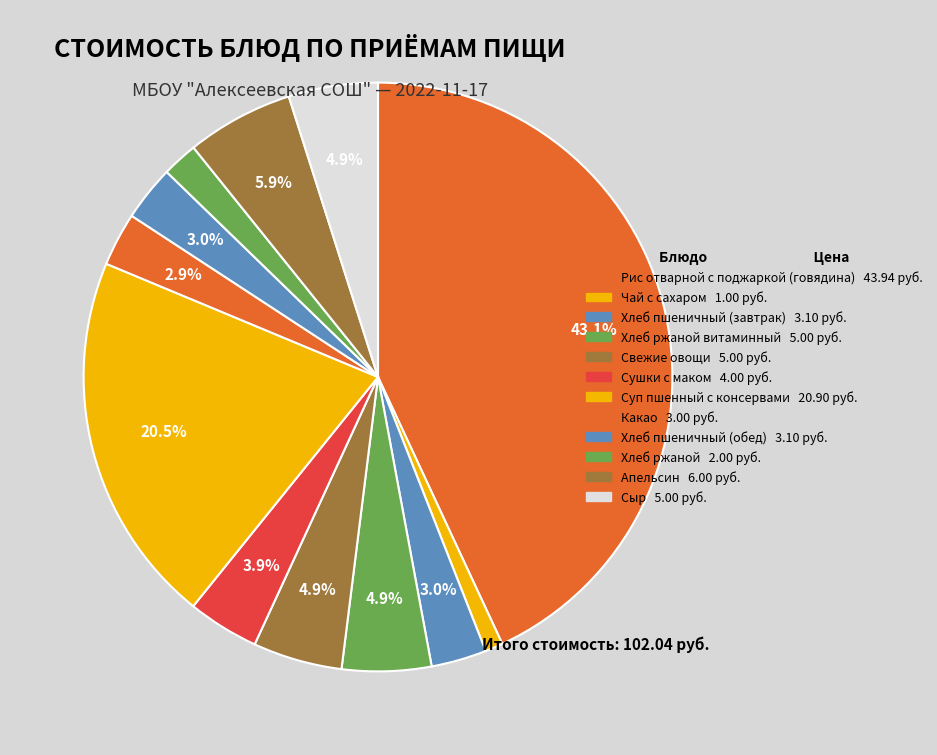

Count the number of slices in the pie.

12